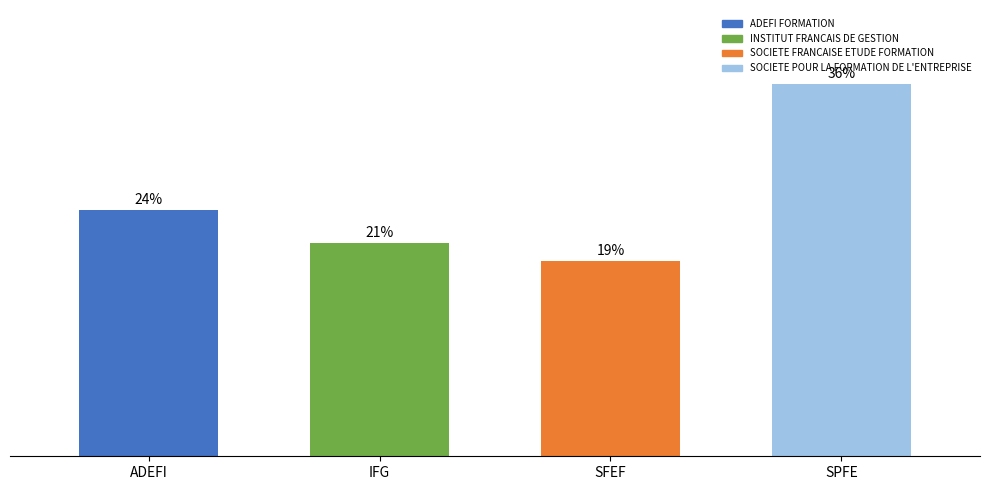

What is the label of the 2nd bar from the right?

SFEF